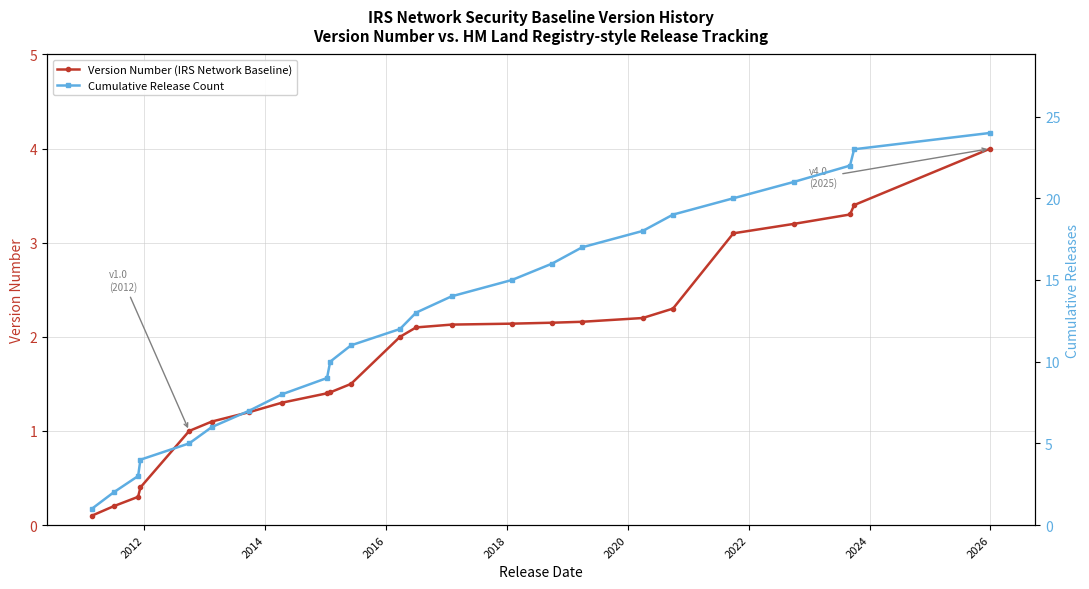

What is the value of the Version Number (IRS Network Baseline) point at the 14th from the left?

2.1